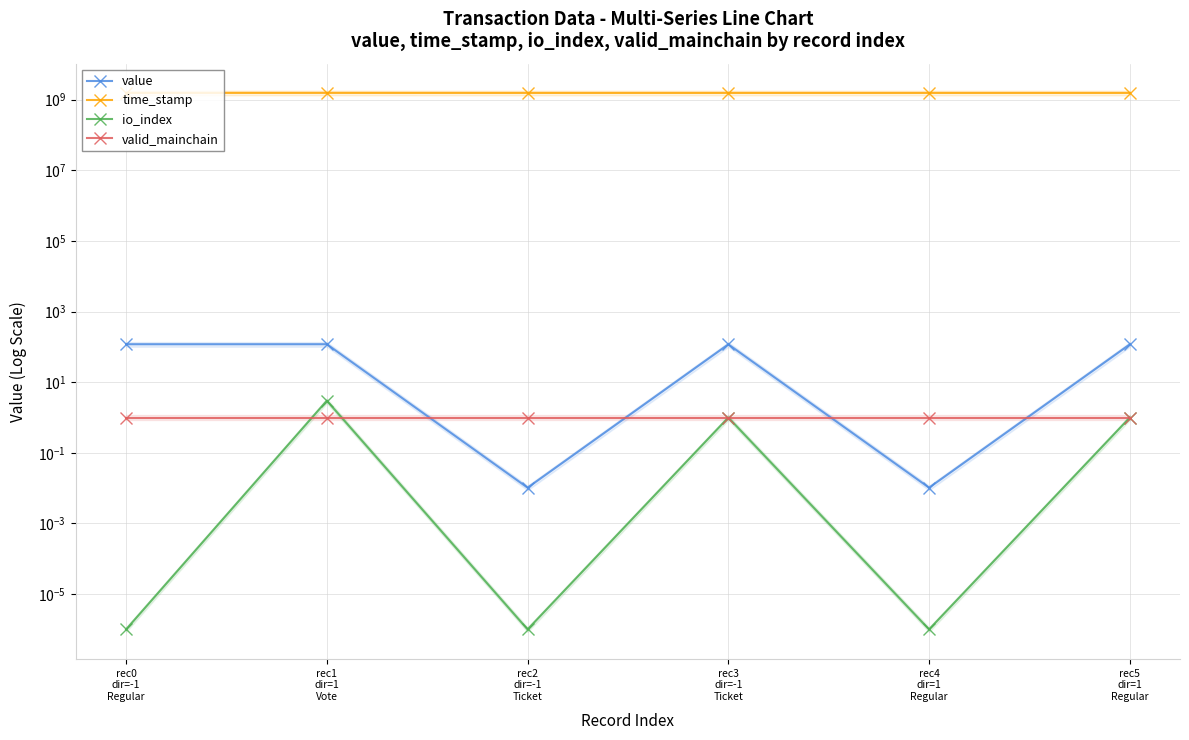

True or false: time_stamp has a value of 1563846567.0 at rec0
dir=-1
Regular.

True